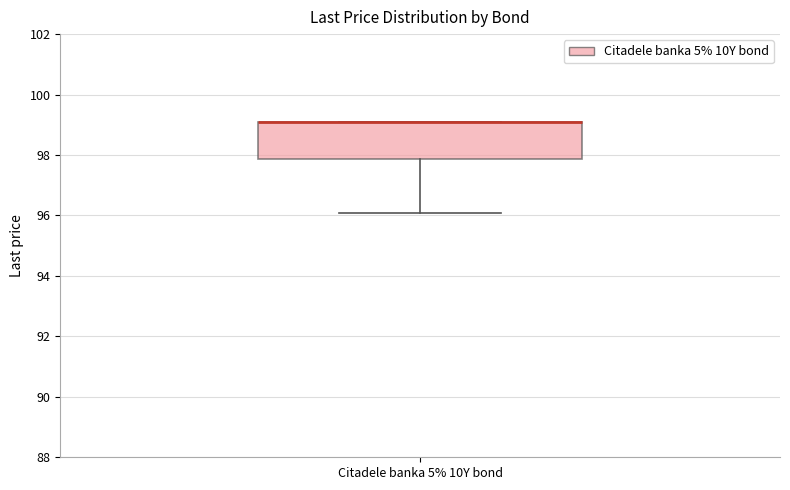

Transcribe this box plot: give where the median line is, the range the box spans, and where the two whiskers end, as read against the y-axis. The values are not printed on the chart, so give them approximately, as read against the axis.

median 99.2 (drawn on the box's upper edge), box 97.8 to 99.2, whiskers 96.0 to 99.2